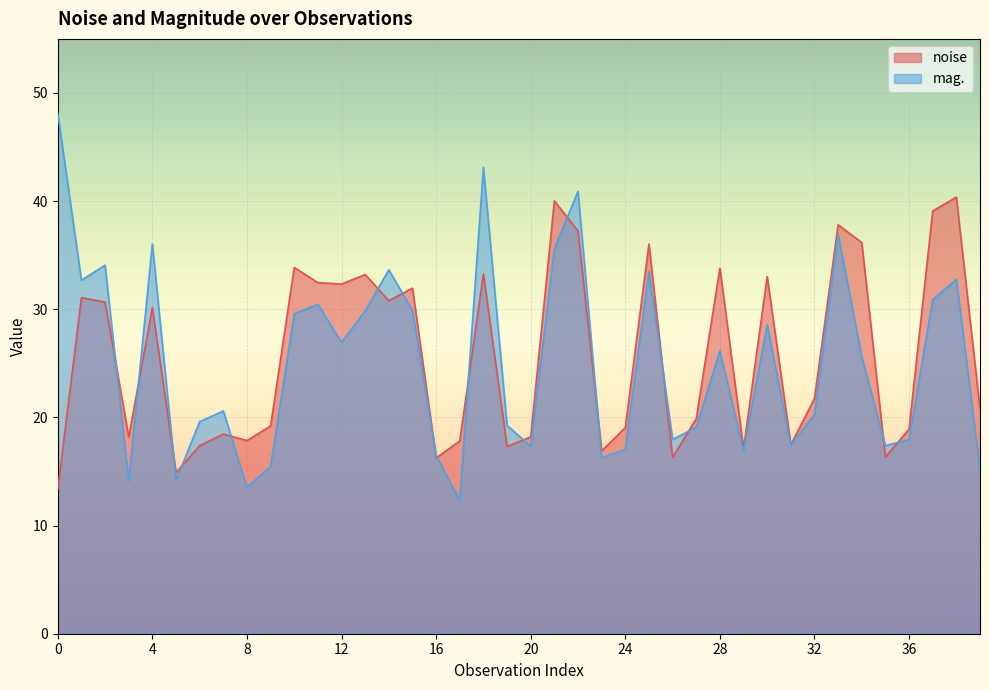

True or false: mag. has a value of 11.2 at 23.

False